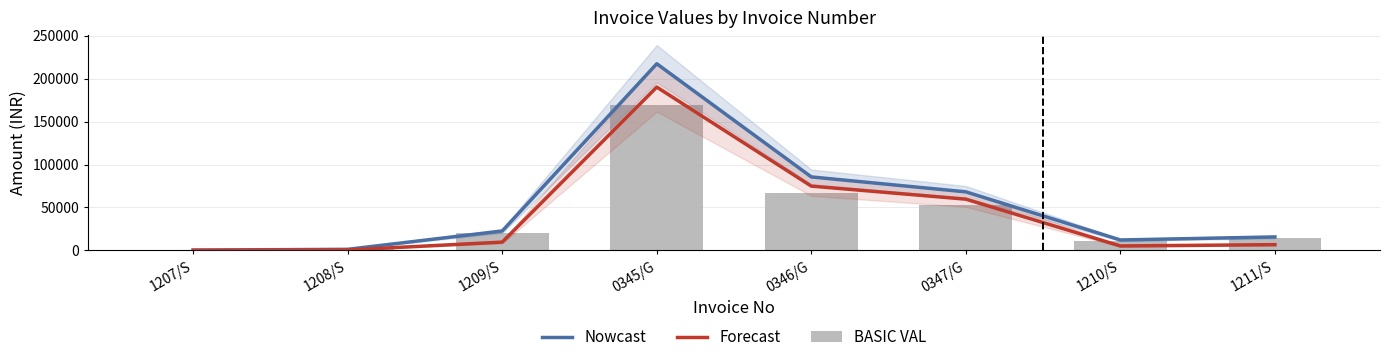

What is the spread (max minus min) of values at 0347/G?

14919.5